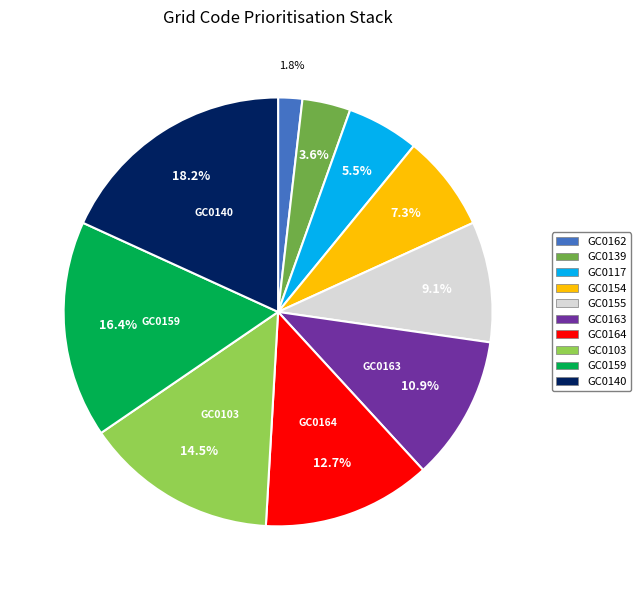

What percentage is the GC0139 slice, to the nearest percent?

4%